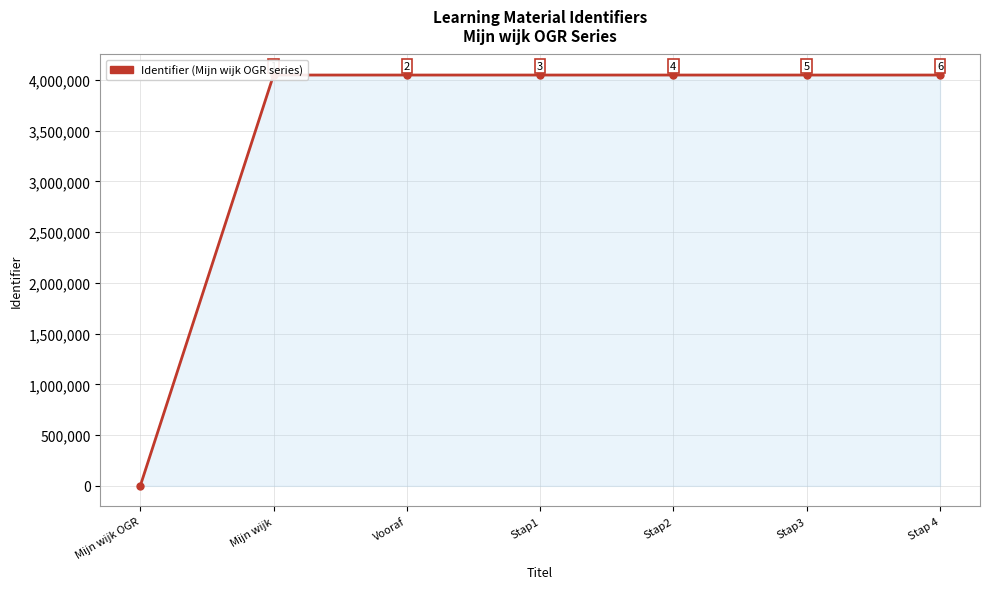

List the labels in order of value, smallest first.

Mijn wijk OGR, Mijn wijk, Vooraf, Stap1, Stap2, Stap3, Stap 4